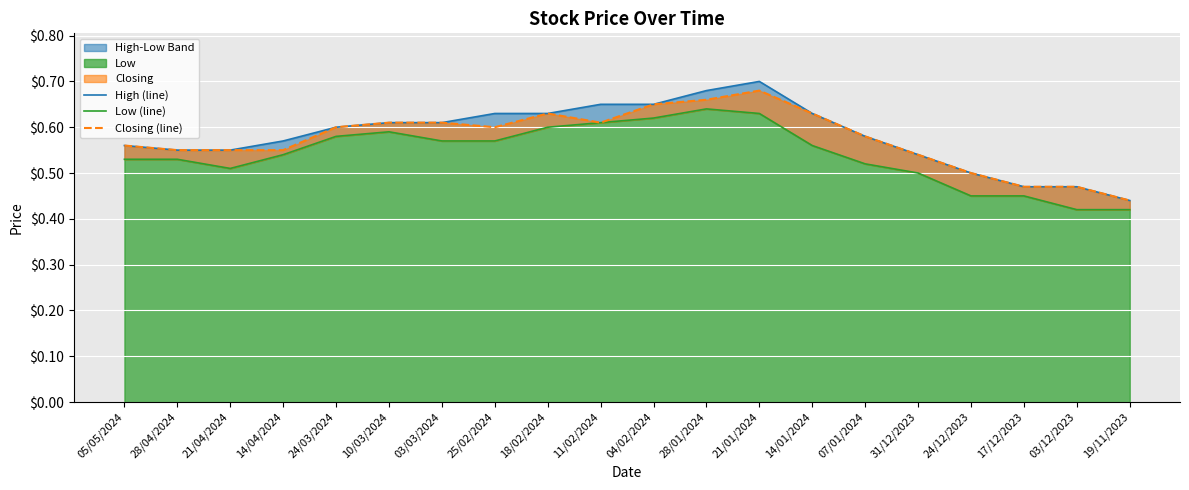

Reading right to left, extract all data points from this chart.

High (line): 0.4	0.5	0.5	0.5	0.5	0.6	0.6	0.7	0.7	0.7	0.7	0.6	0.6	0.6	0.6	0.6	0.6	0.6	0.6	0.6
Low (line): 0.4	0.4	0.5	0.5	0.5	0.5	0.6	0.6	0.6	0.6	0.6	0.6	0.6	0.6	0.6	0.6	0.5	0.5	0.5	0.5
Closing (line): 0.4	0.5	0.5	0.5	0.5	0.6	0.6	0.7	0.7	0.7	0.6	0.6	0.6	0.6	0.6	0.6	0.6	0.6	0.6	0.6